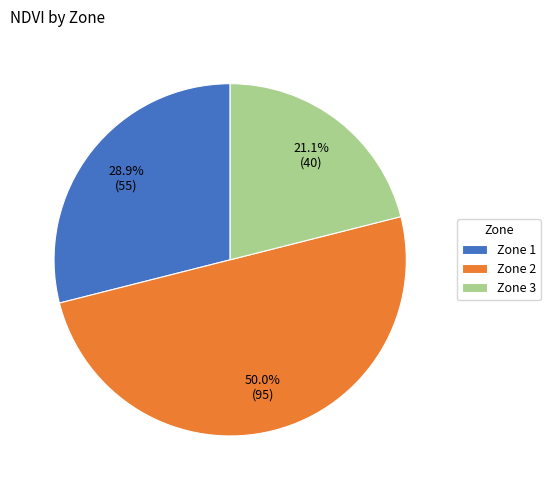

To the nearest percent, what is the combined percentage of Zone 2 and Zone 1?

79%